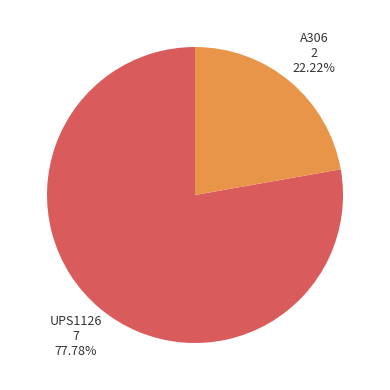

Rank the categories by value from highest to lowest.

UPS1126, A306